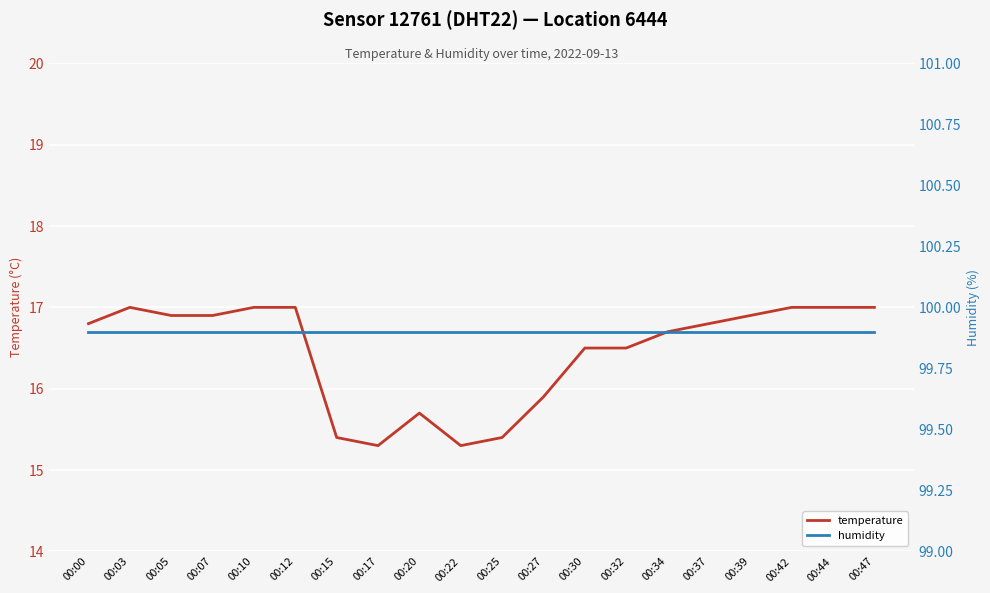

True or false: temperature and humidity cross at least once.

False